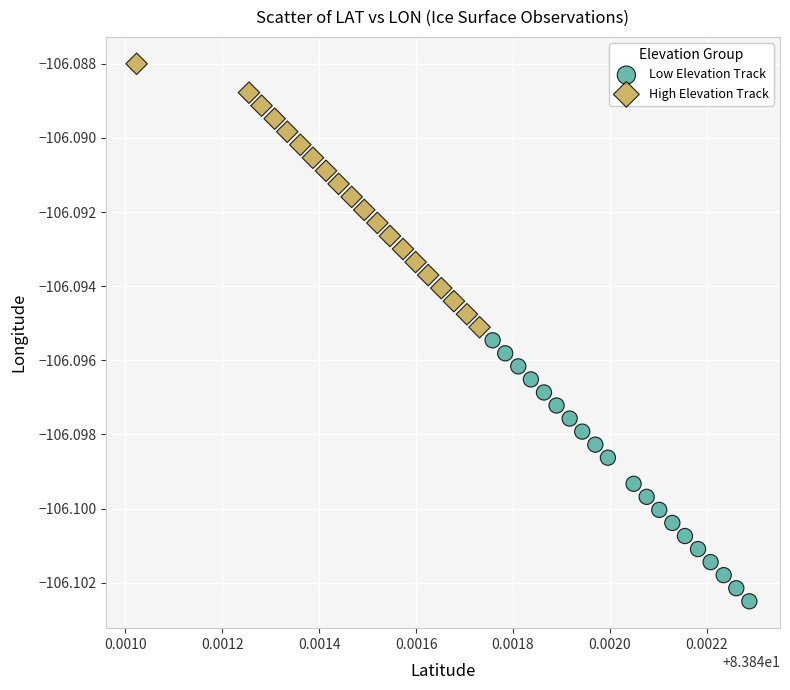

What are all the series names shown in the legend?

Low Elevation Track, High Elevation Track